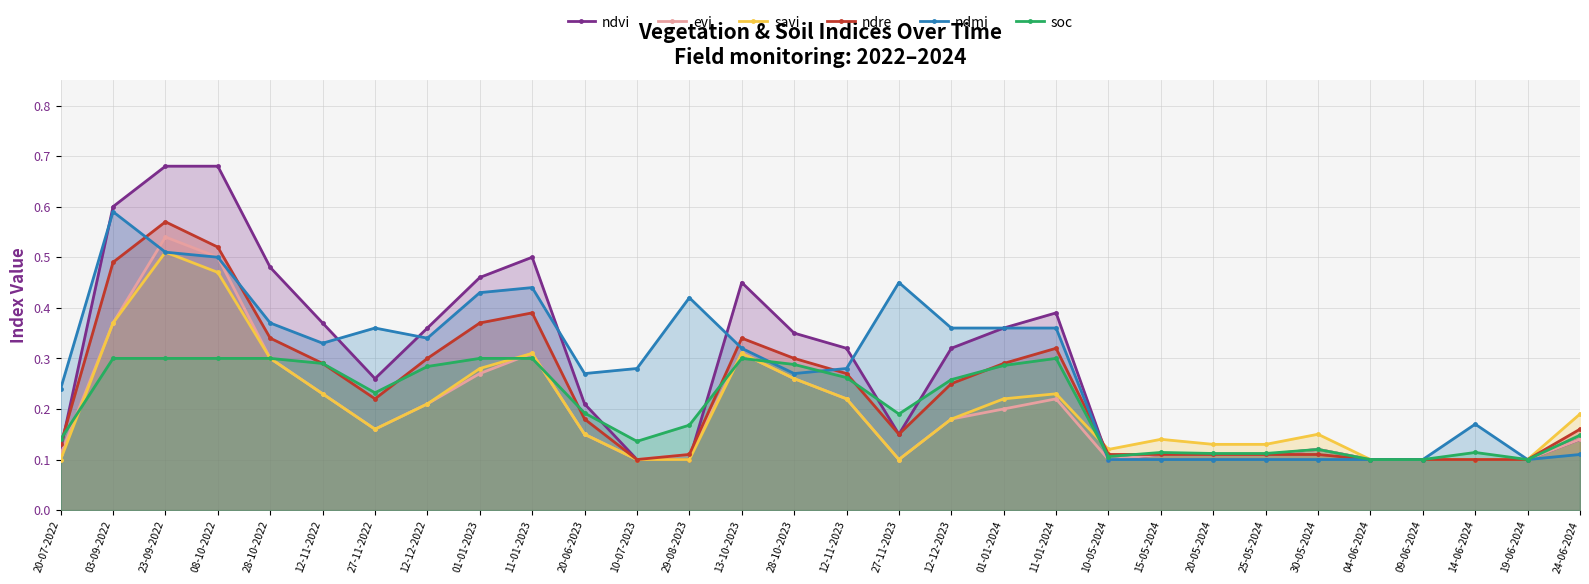

Which category has the lowest value across all series?

10-07-2023